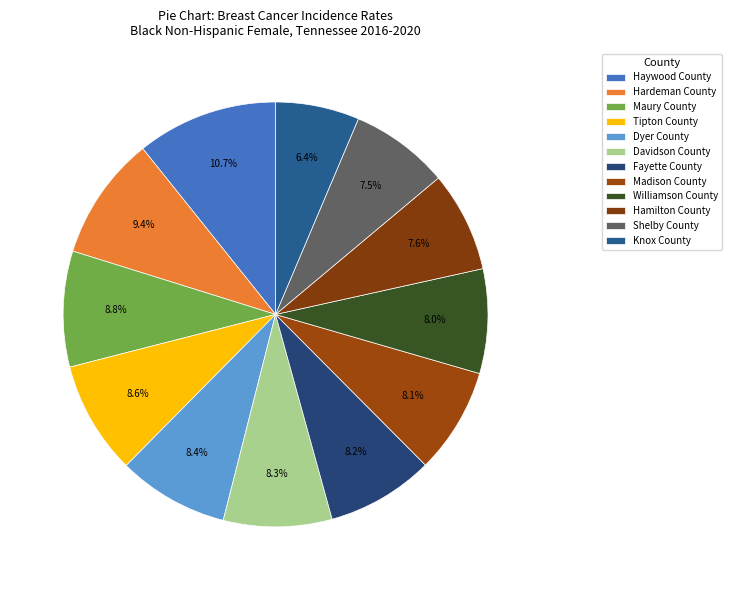

Does Davidson County represent more than half of the total?

No